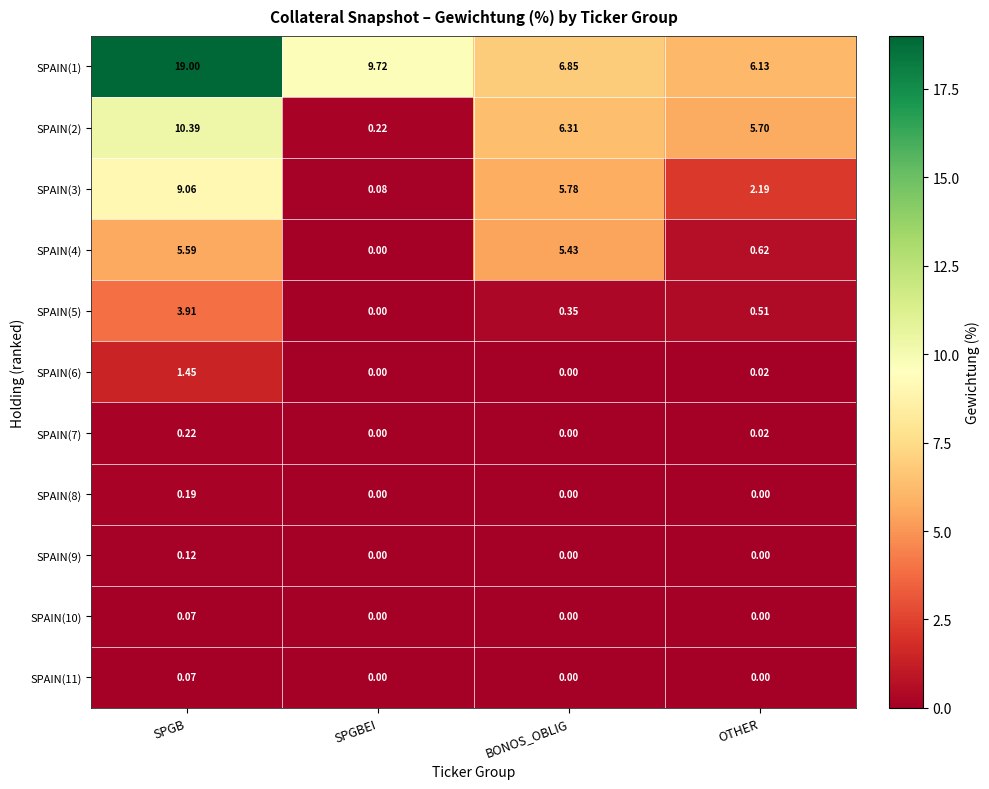

Where is SPAIN(4) nearest to the value 2?

OTHER